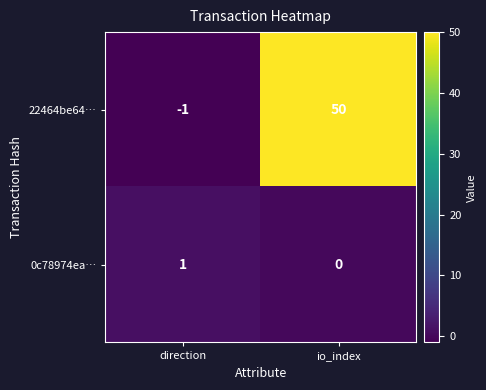

Reading right to left, transcribe all the data shown in this chart.

22464be64…: 50	-1
0c78974ea…: 0	1